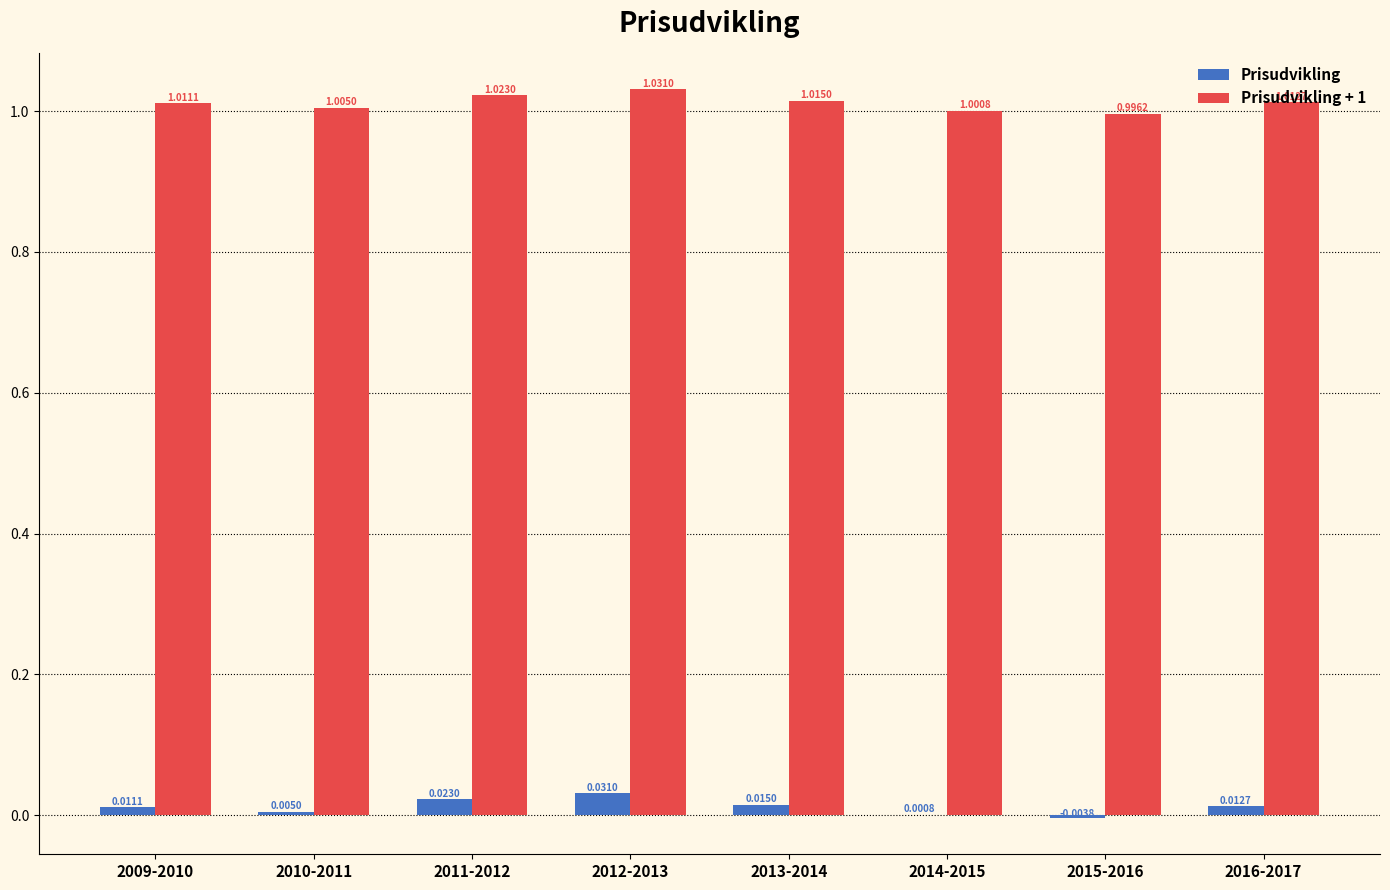

What is the sum of the Prisudvikling + 1 values at 2010-2011 and 2016-2017?

2.0